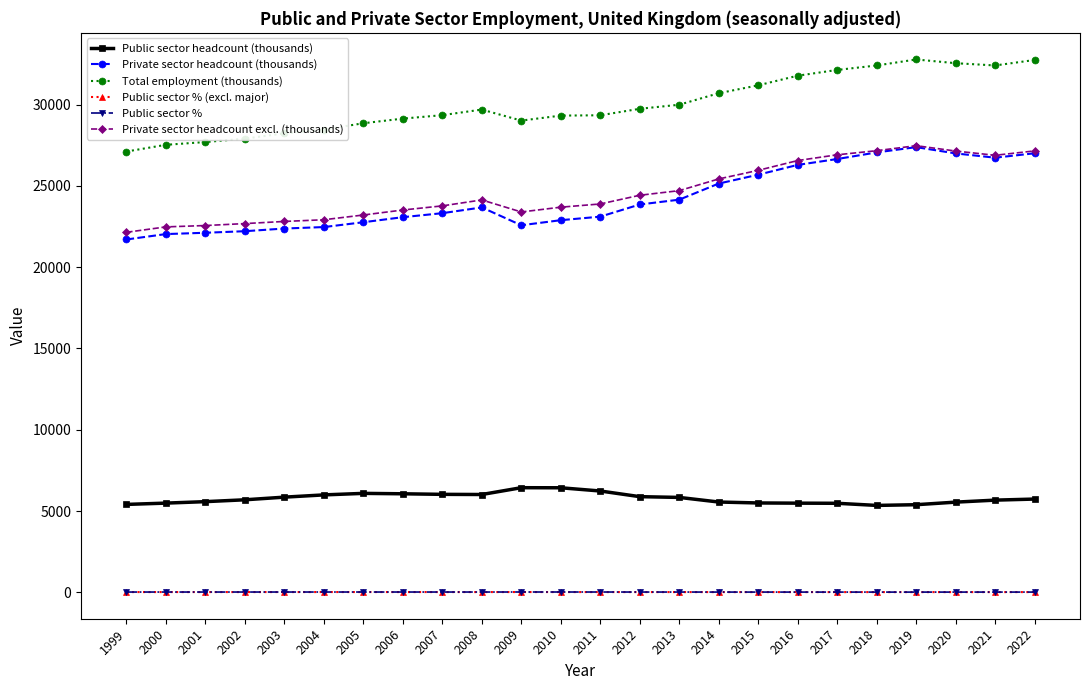

What is the maximum value shown in the chart?

32777.0